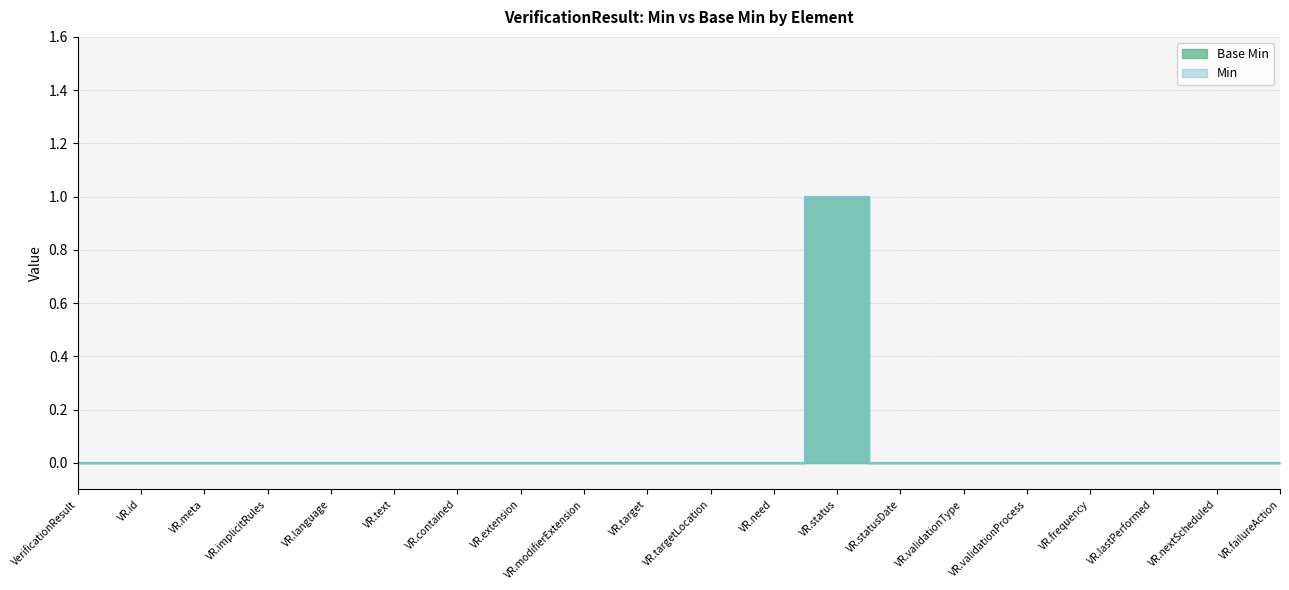

Rank the categories by value from highest to lowest.

VR.status, VerificationResult, VR.id, VR.meta, VR.implicitRules, VR.language, VR.text, VR.contained, VR.extension, VR.modifierExtension, VR.target, VR.targetLocation, VR.need, VR.statusDate, VR.validationType, VR.validationProcess, VR.frequency, VR.lastPerformed, VR.nextScheduled, VR.failureAction